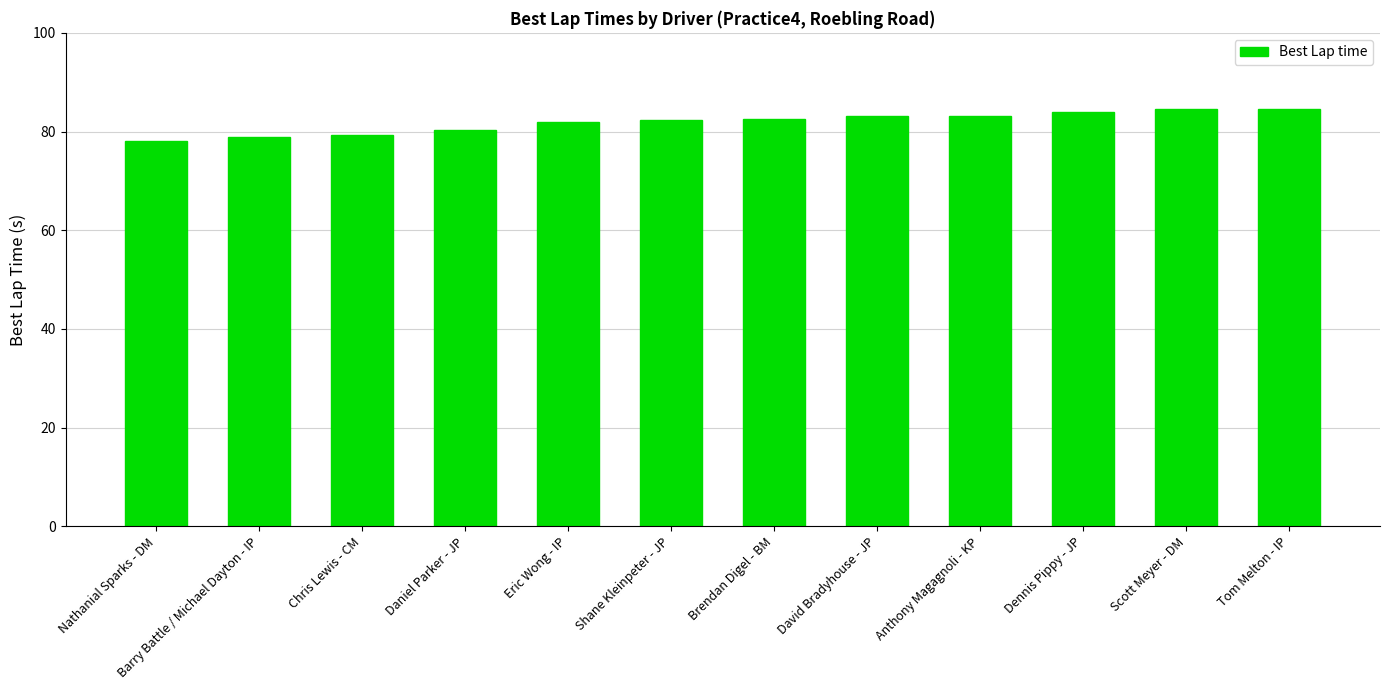

What is the difference between the maximum and second lowest values?

5.6